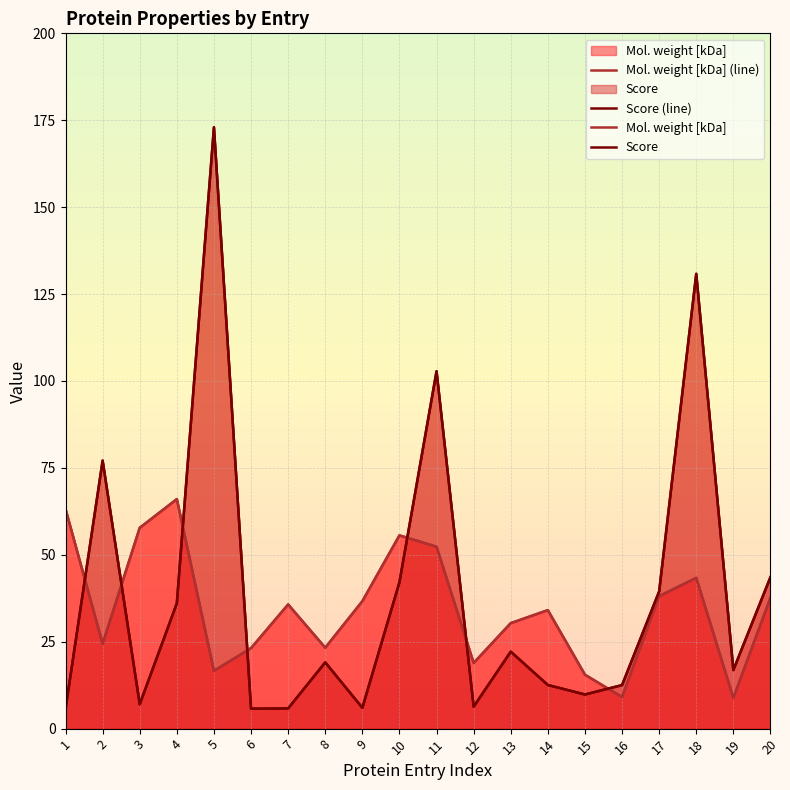

Reading left to right, transcribe all the data shown in this chart.

Mol. weight [kDa] (line): 1=63.2	2=24.4	3=57.8	4=66.0	5=16.6	6=23.1	7=35.7	8=23.3	9=36.6	10=55.6	11=52.3	12=18.9	13=30.3	14=34.1	15=15.5	16=9.1	17=38.1	18=43.4	19=8.8	20=37.6
Score (line): 1=5.7	2=77.1	3=7.0	4=36.0	5=173.0	6=5.7	7=5.8	8=19.1	9=6.0	10=42.1	11=102.8	12=6.3	13=22.1	14=12.6	15=9.8	16=12.5	17=39.5	18=130.8	19=16.9	20=43.6
Mol. weight [kDa]: 1=63.2	2=24.4	3=57.8	4=66.0	5=16.6	6=23.1	7=35.7	8=23.3	9=36.6	10=55.6	11=52.3	12=18.9	13=30.3	14=34.1	15=15.5	16=9.1	17=38.1	18=43.4	19=8.8	20=37.6
Score: 1=5.7	2=77.1	3=7.0	4=36.0	5=173.0	6=5.7	7=5.8	8=19.1	9=6.0	10=42.1	11=102.8	12=6.3	13=22.1	14=12.6	15=9.8	16=12.5	17=39.5	18=130.8	19=16.9	20=43.6